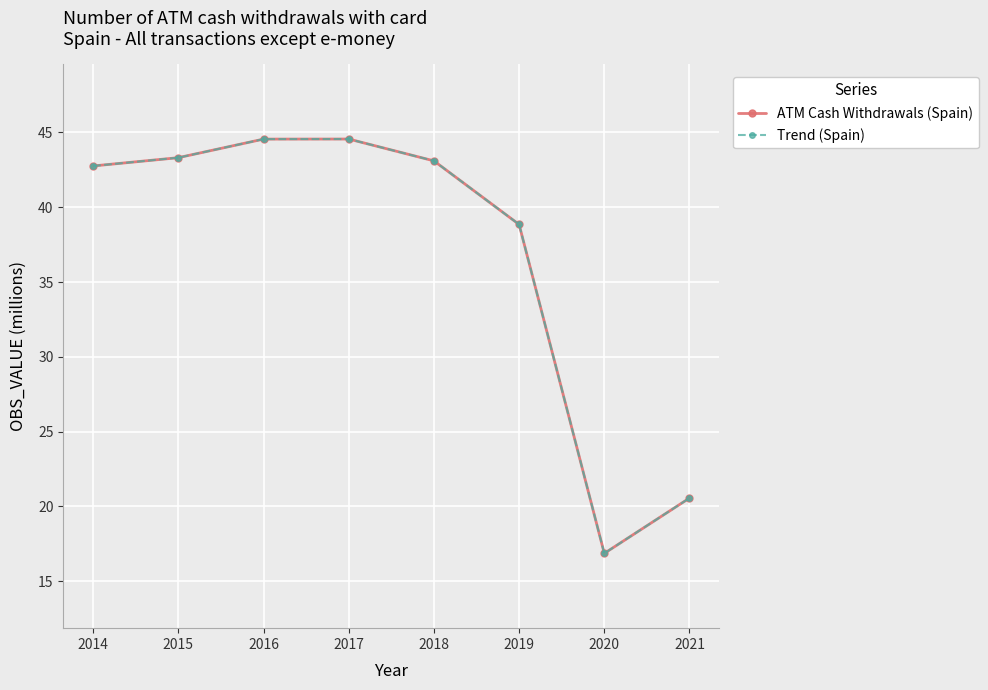

Reading left to right, extract all data points from this chart.

ATM Cash Withdrawals (Spain): 42.8	43.3	44.6	44.6	43.1	38.9	16.9	20.6
Trend (Spain): 42.8	43.3	44.6	44.6	43.1	38.9	16.9	20.6